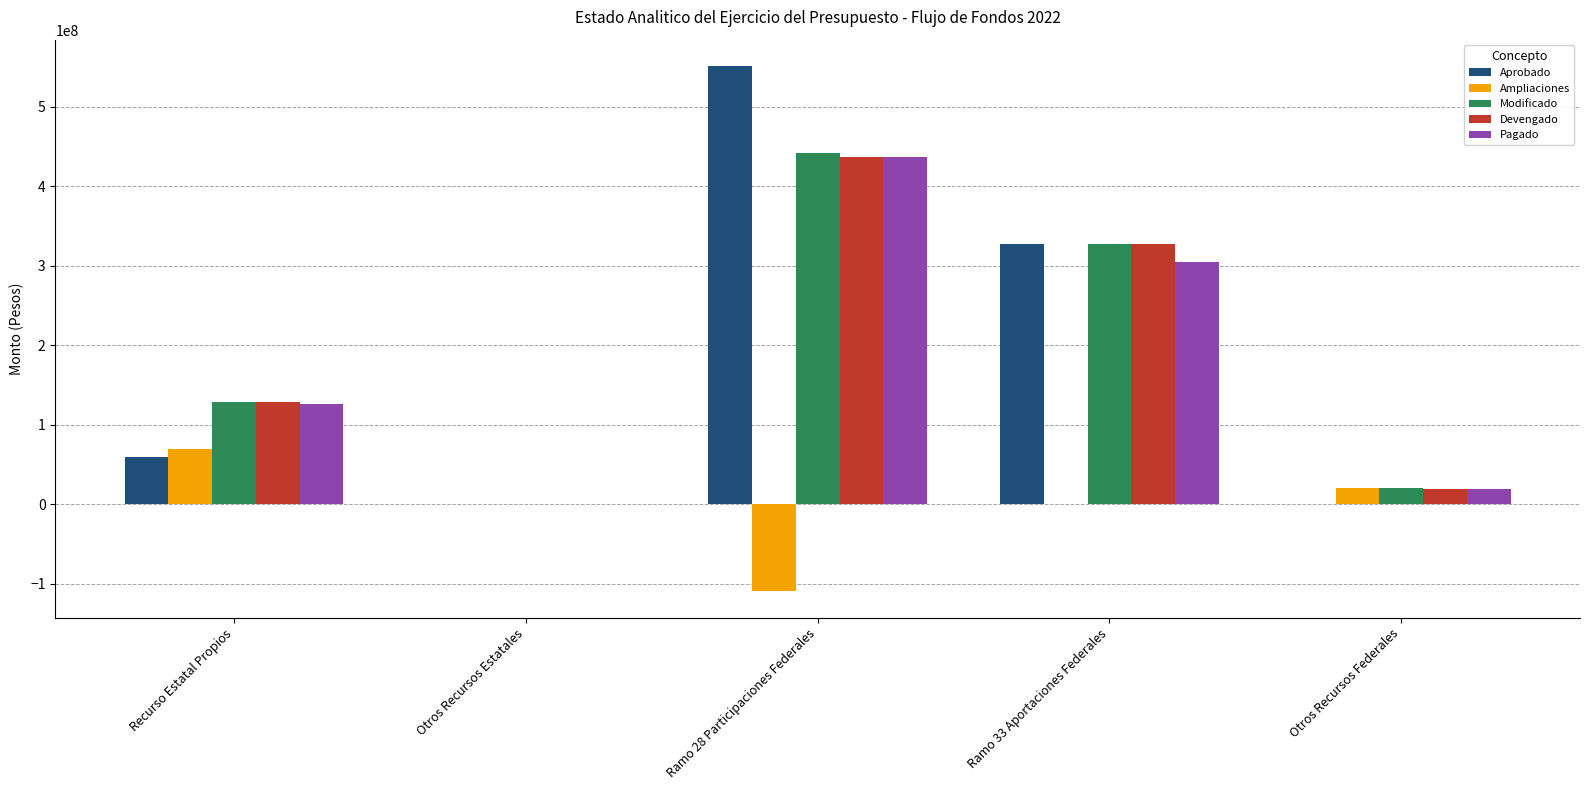

Is it true that Devengado equals 0 at Otros Recursos Estatales?

True